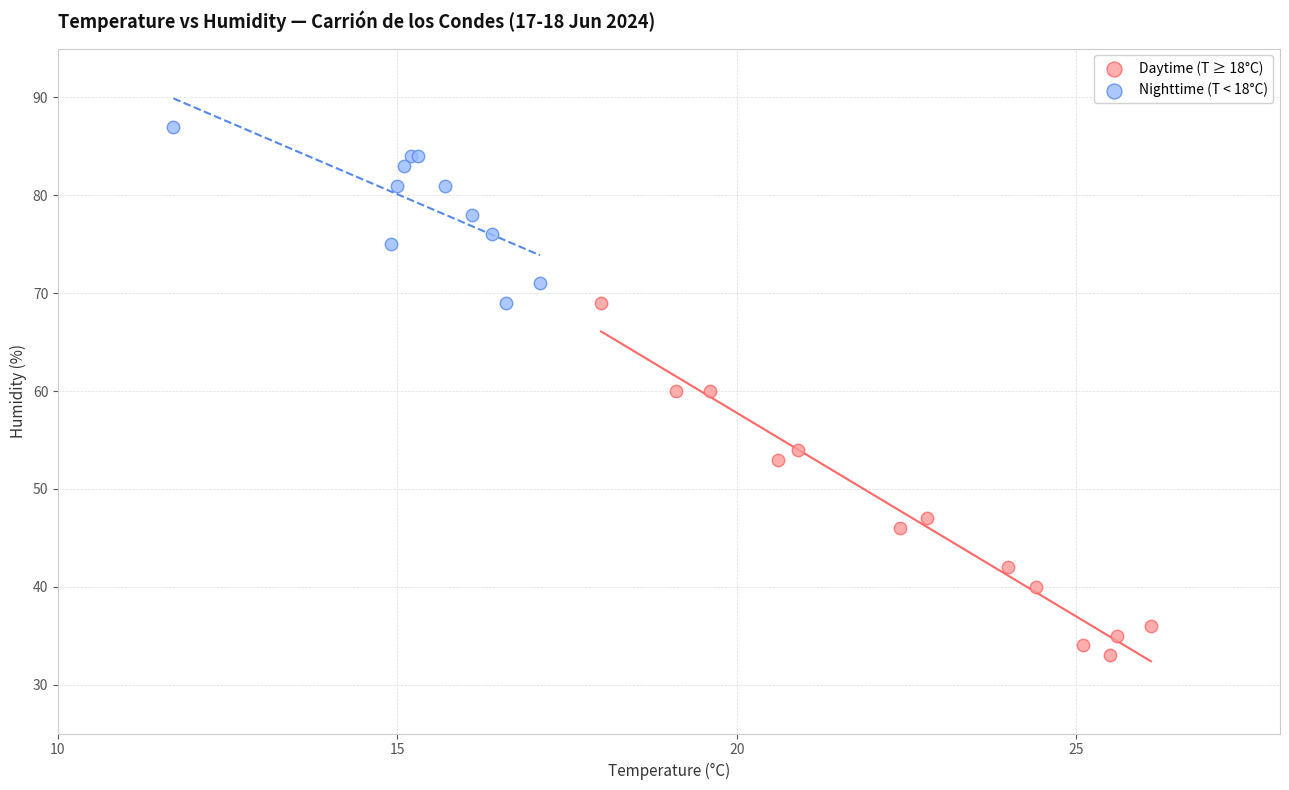

Which series reaches the minimum Y coordinate?

Daytime (T ≥ 18°C)